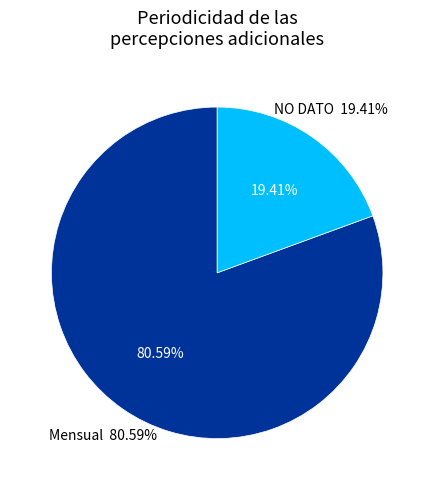

Rank the categories by value from highest to lowest.

Mensual, NO DATO